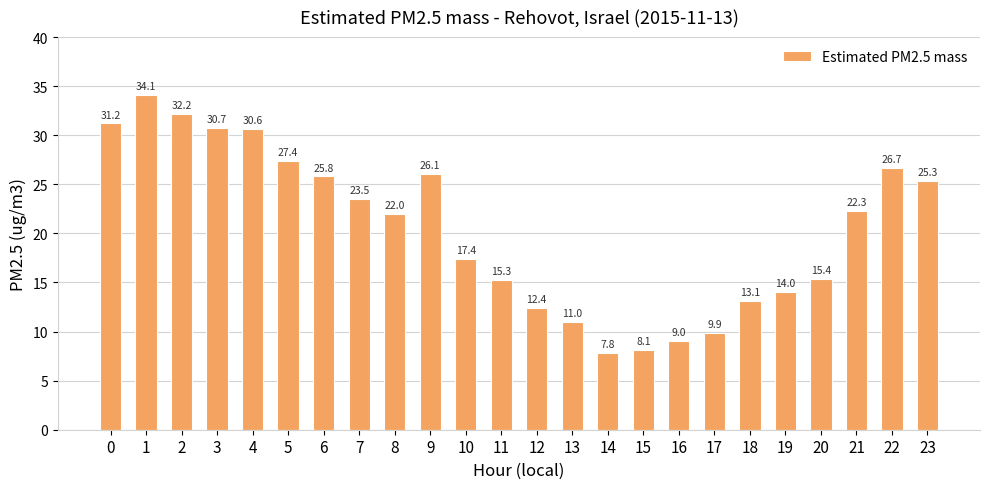

Where is the data nearest to the value 20?

8